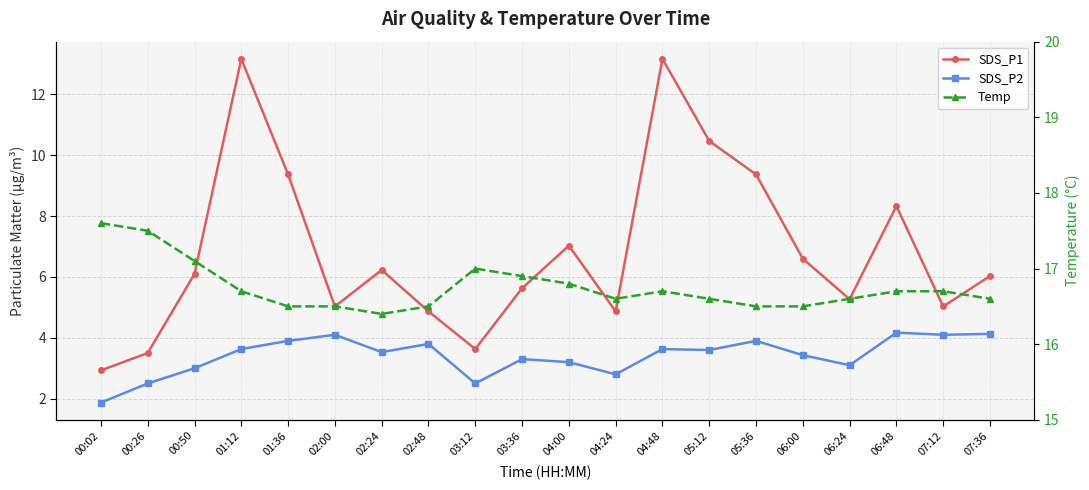

The value of Temp at 01:12 is 27.6. True or false?

False